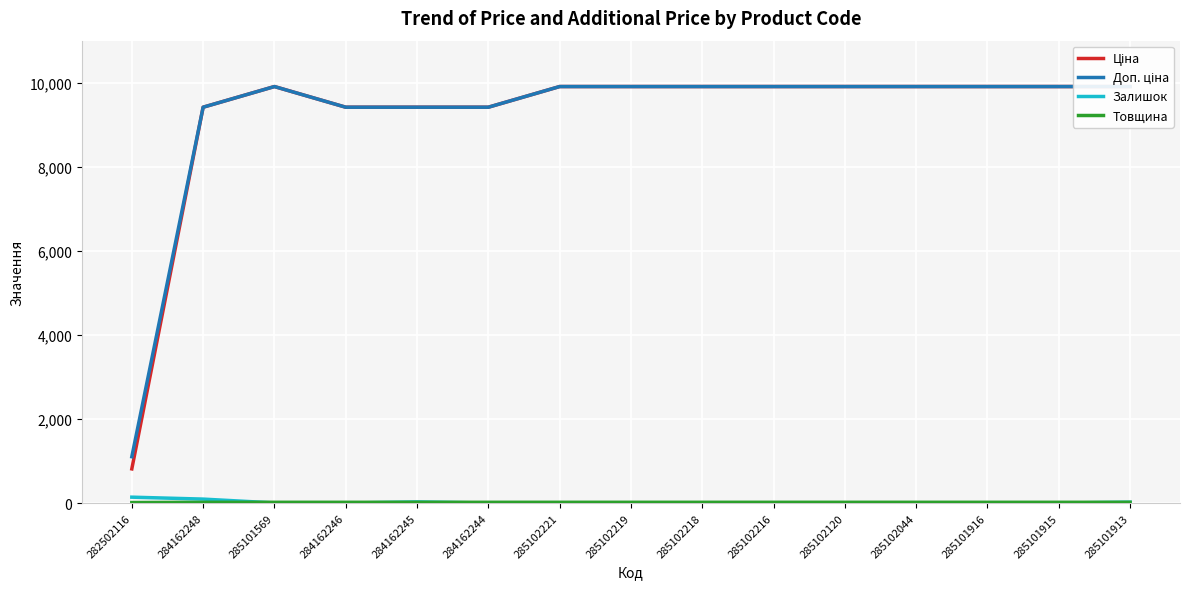

What position from the right is 285102218?

7